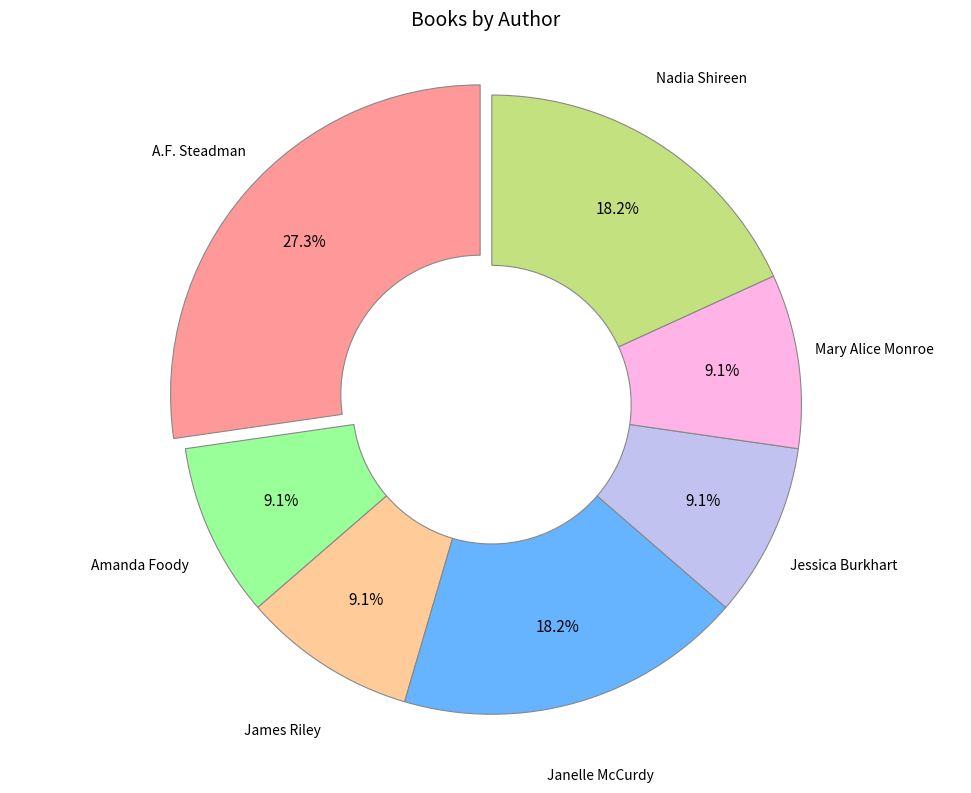

Which category has the biggest portion of the pie?

A.F. Steadman